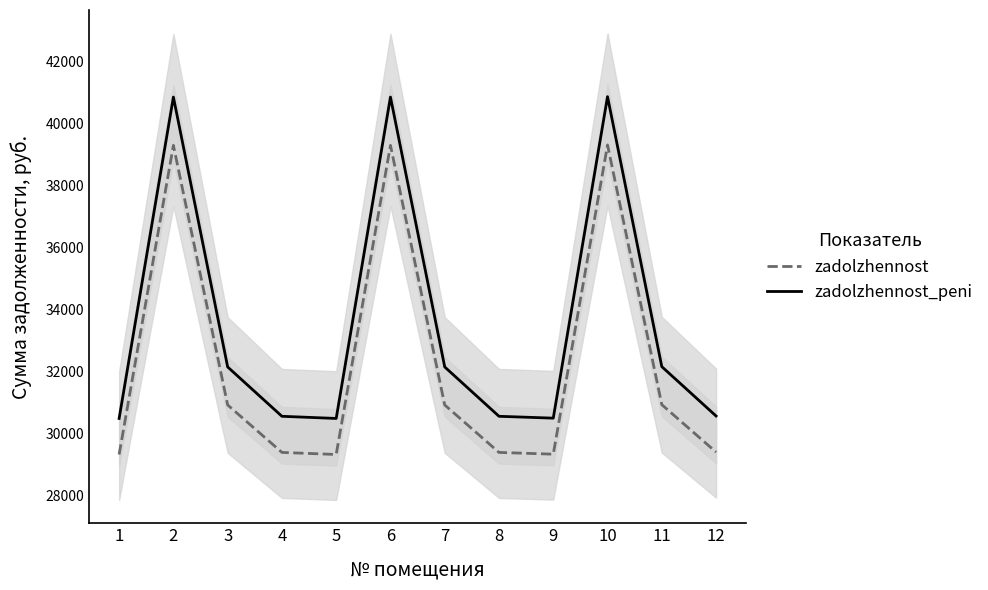

True or false: zadolzhennost has more than 1 interior local peaks.

True